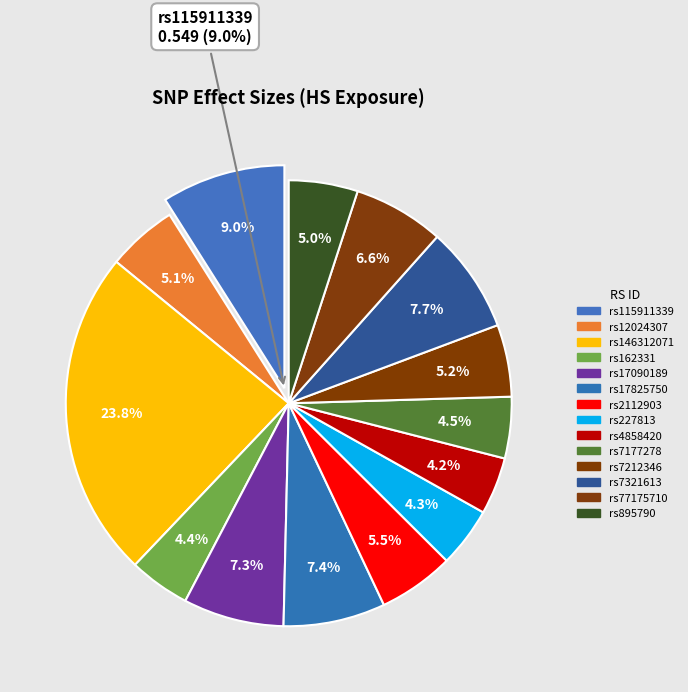

Do rs115911339 and rs162331 together represent more than half of the pie?

No